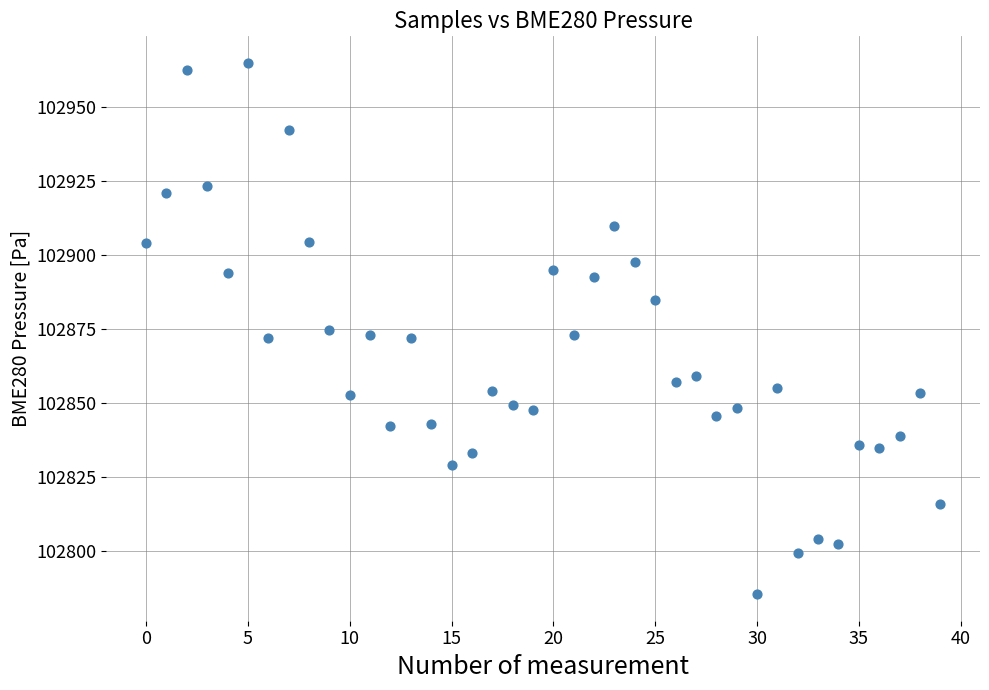

What is the range of Y values (max minus min)?

179.7